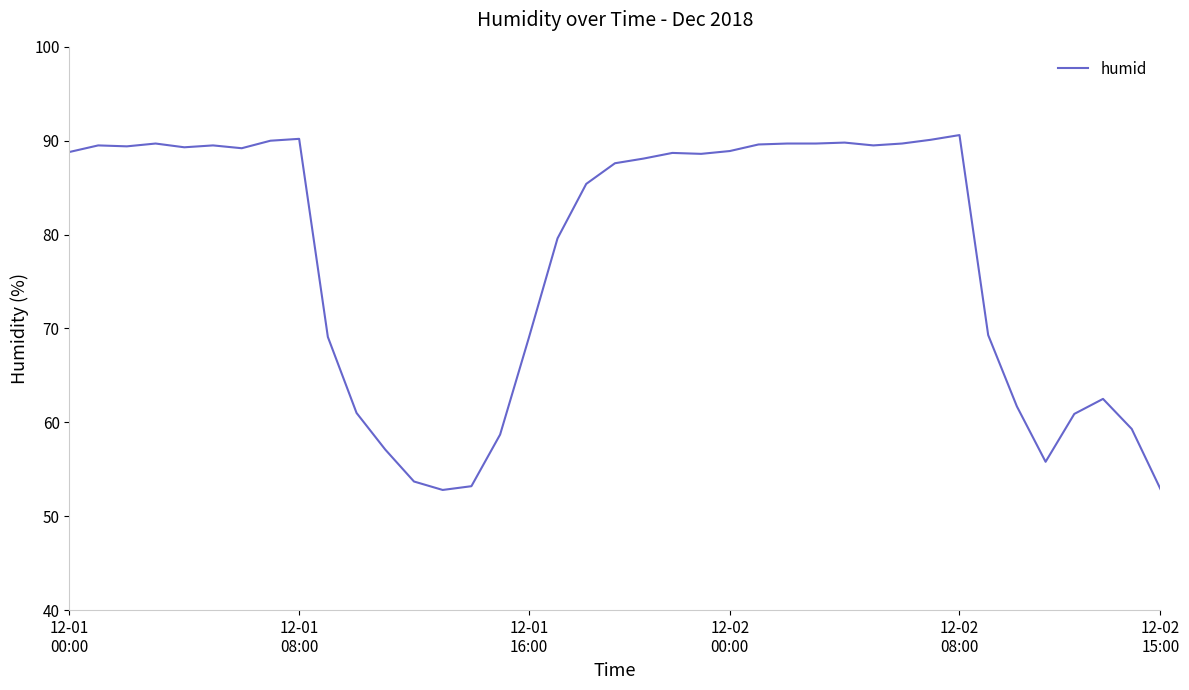

What is the minimum value shown in the chart?

52.8